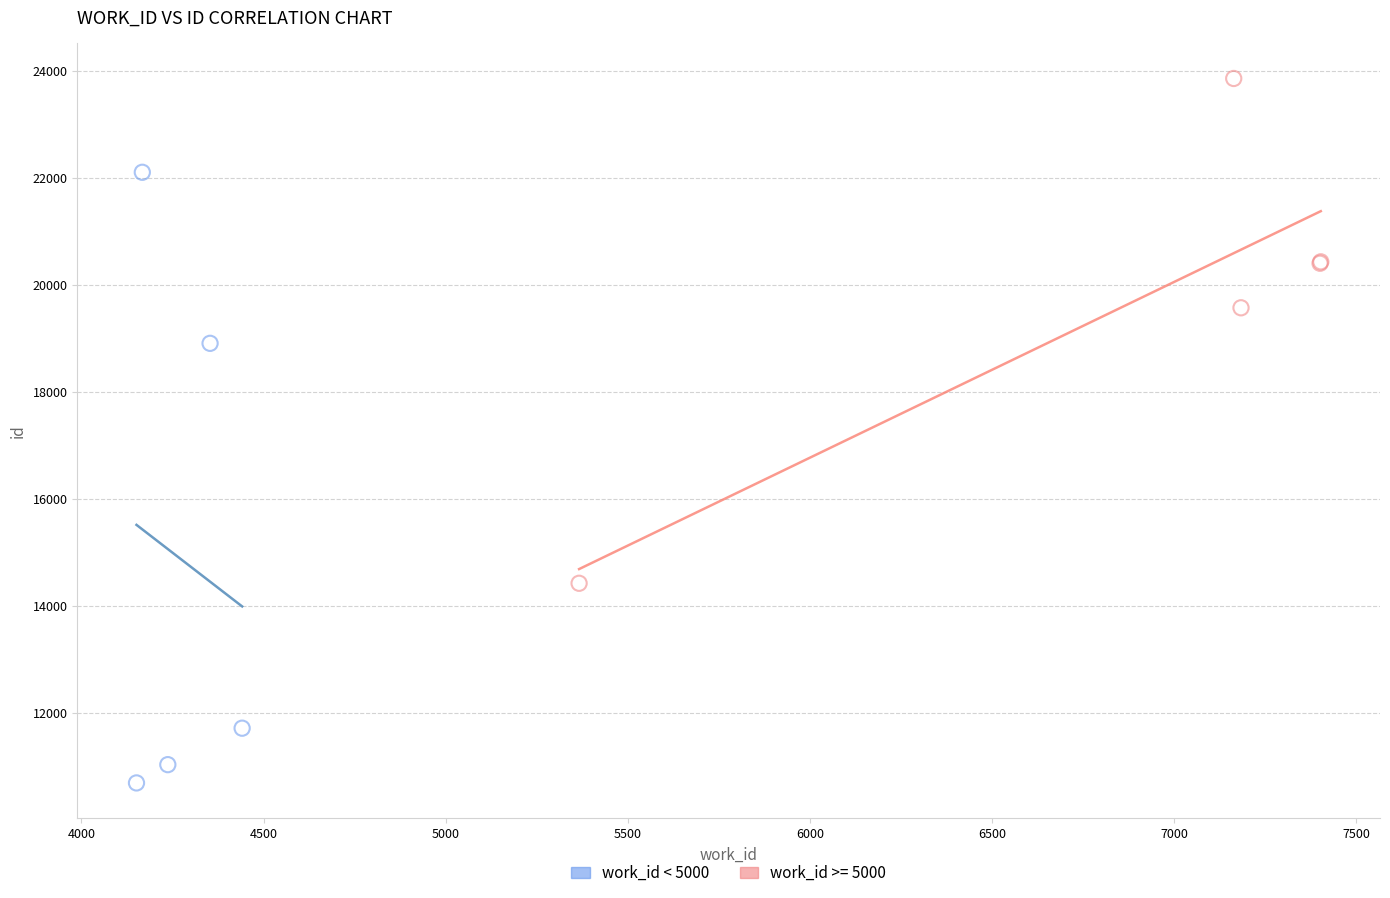

Which series contains the lowest Y value?

work_id < 5000